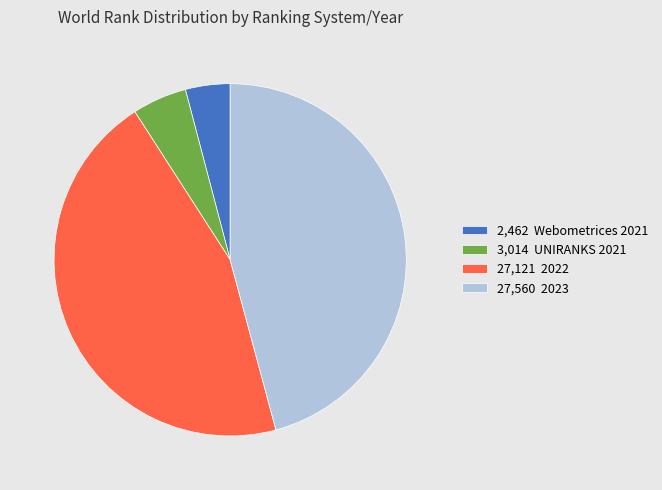

What is the ratio of the value at 27,121 2022 to the value at 3,014 UNIRANKS 2021?

9.0